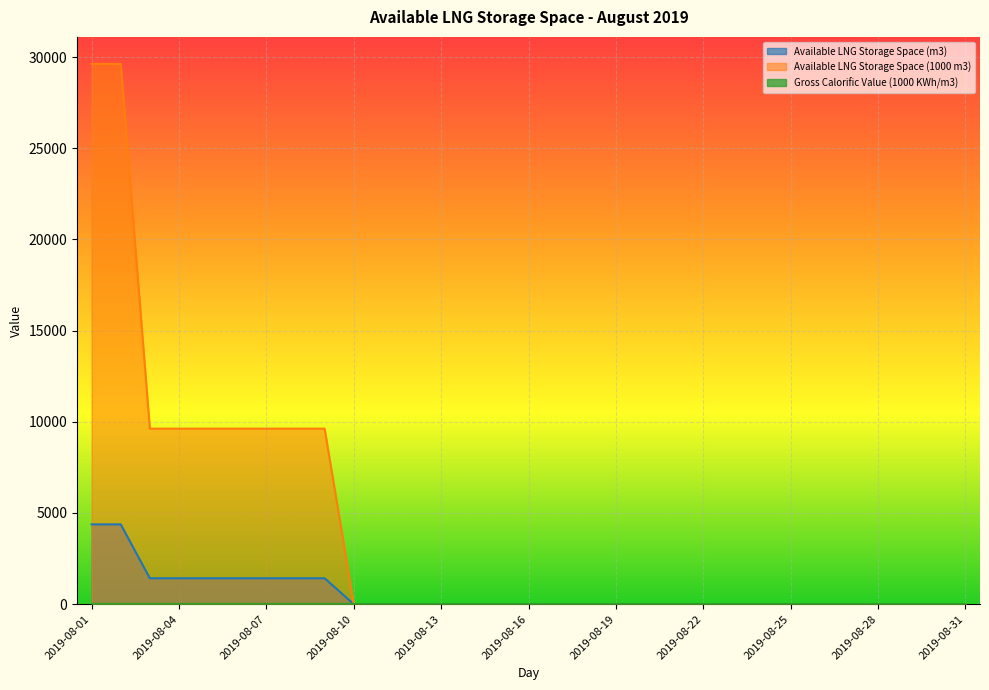

At 2019-08-18, list the series in order from largest to smallest.

Available LNG Storage Space (m3), Available LNG Storage Space (1000 m3)